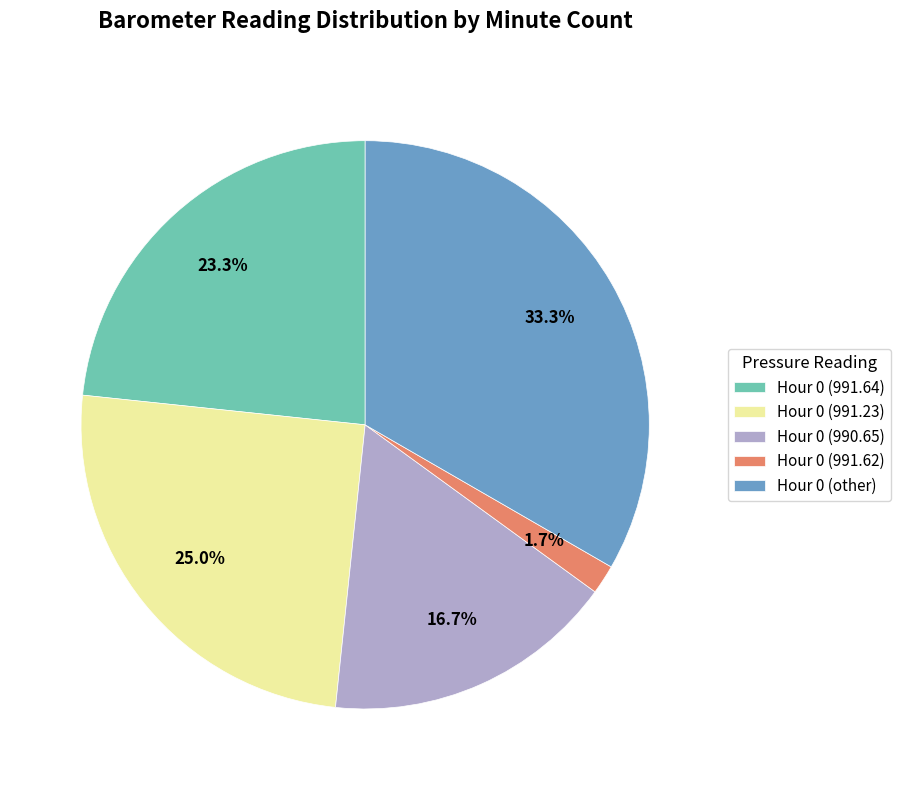

Do Hour 0 (991.23) and Hour 0 (991.64) together represent more than half of the pie?

No